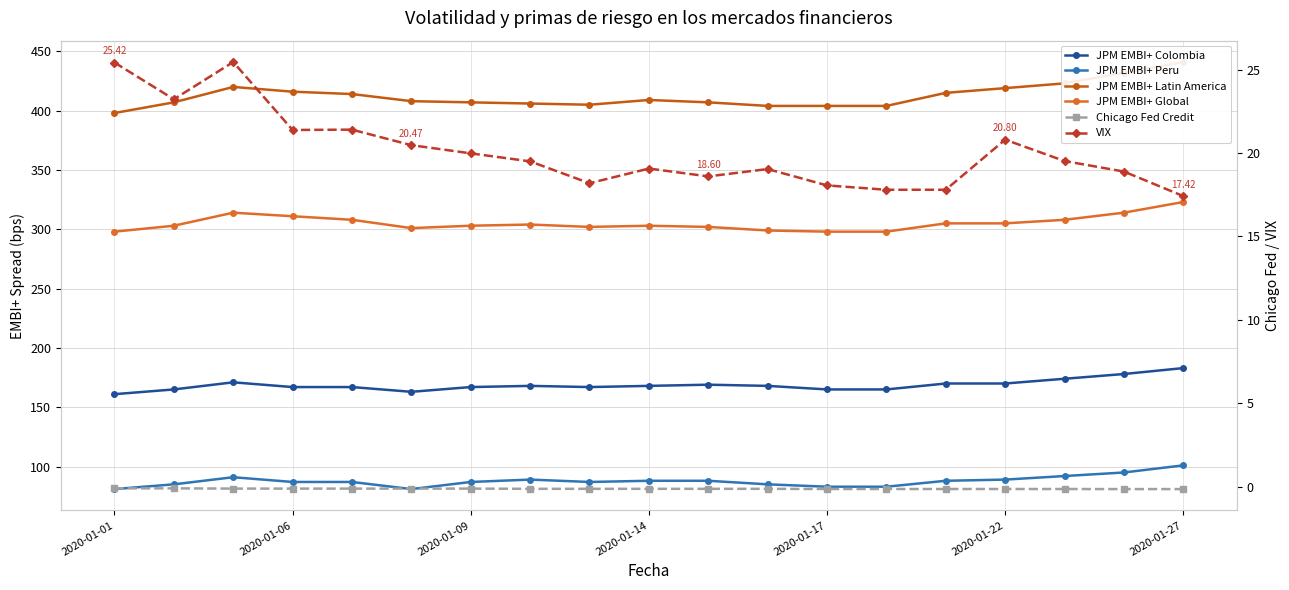

List the series in order of their peak value, highest first.

JPM EMBI+ Latin America, JPM EMBI+ Global, JPM EMBI+ Colombia, JPM EMBI+ Peru, VIX, Chicago Fed Credit